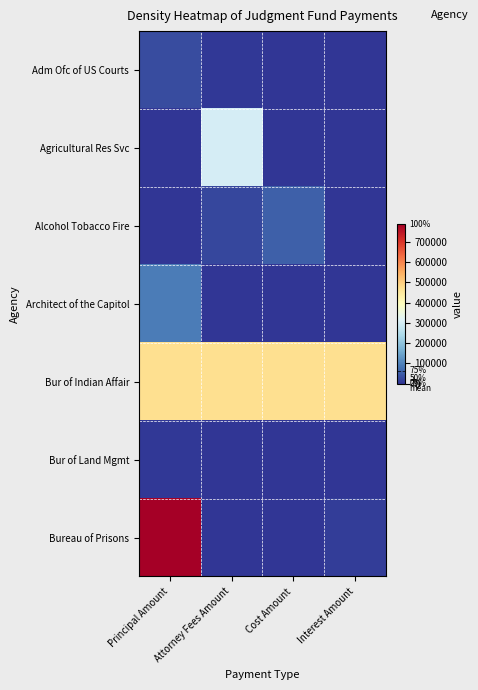

Which has a higher value, Principal Amount or Interest Amount?

Principal Amount